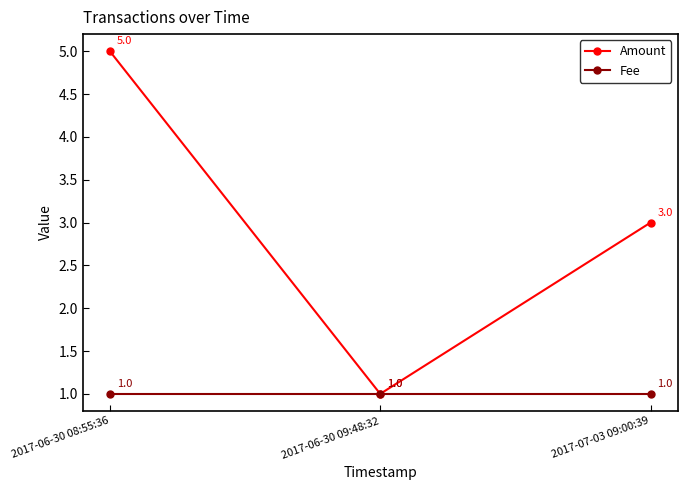

What is the minimum value for Amount?

1